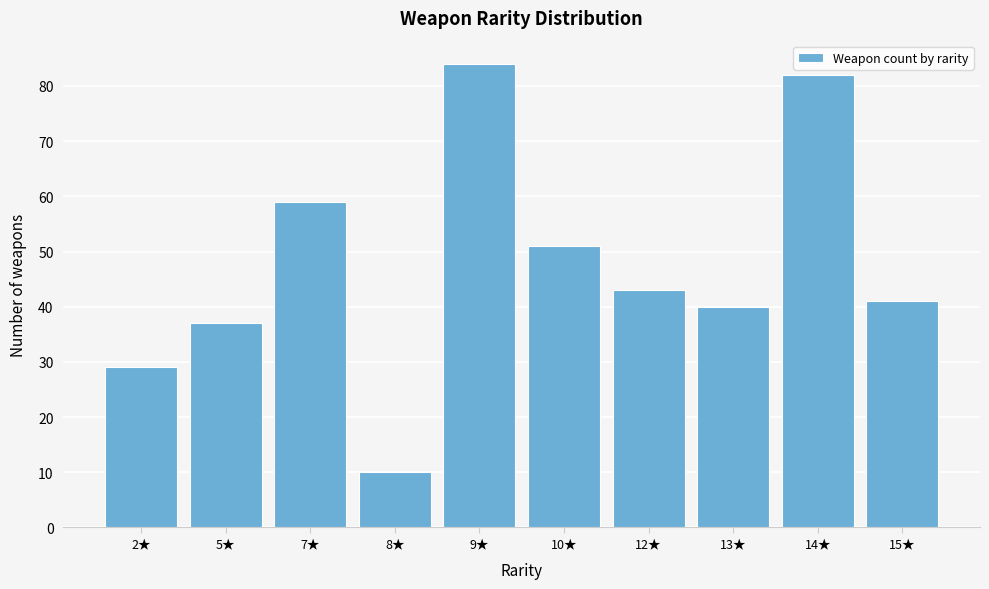

Reading right to left, what are all the values shown in this chart?

15★=41	14★=82	13★=40	12★=43	10★=51	9★=84	8★=10	7★=59	5★=37	2★=29